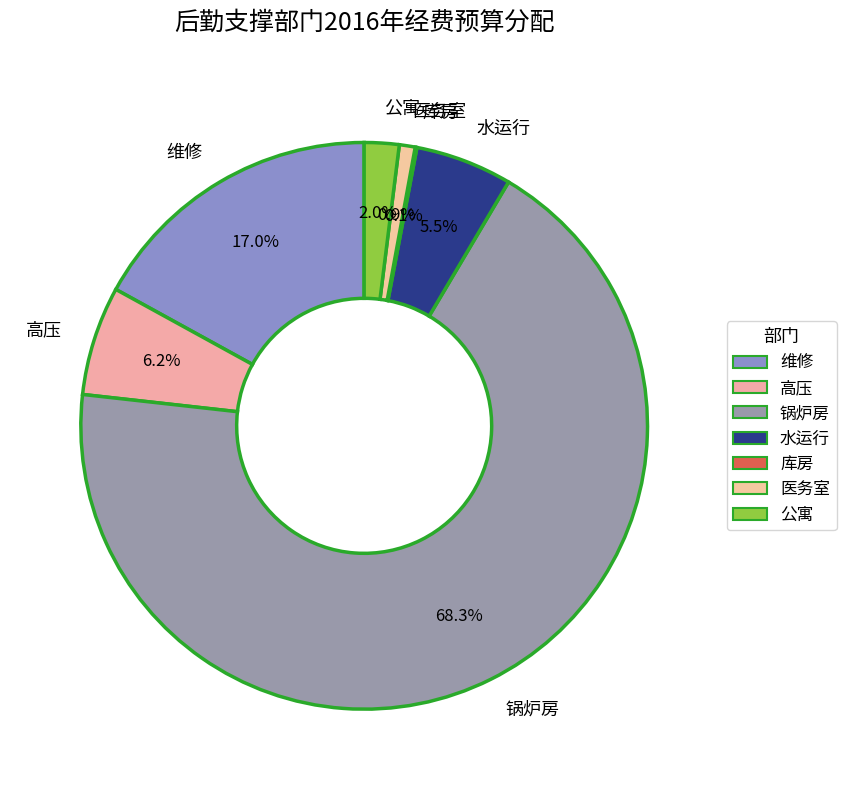

What is the largest slice in the pie chart?

锅炉房